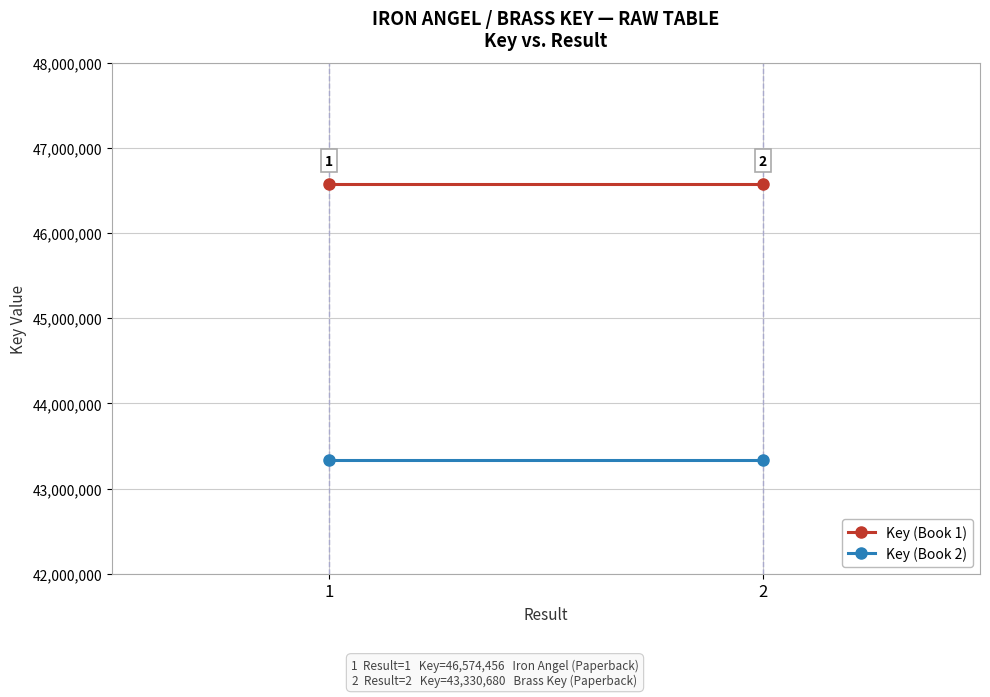

Which series changed the most between 1 and 2?

Key (Book 1)